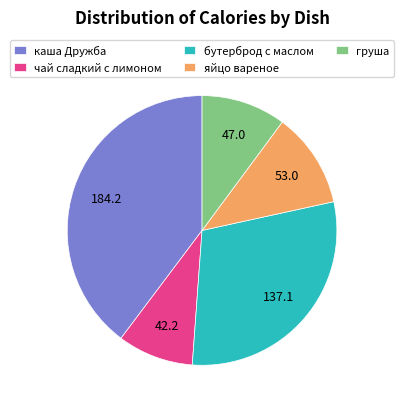

Rank the categories by value from highest to lowest.

каша Дружба, бутерброд с маслом, яйцо вареное, груша, чай сладкий с лимоном